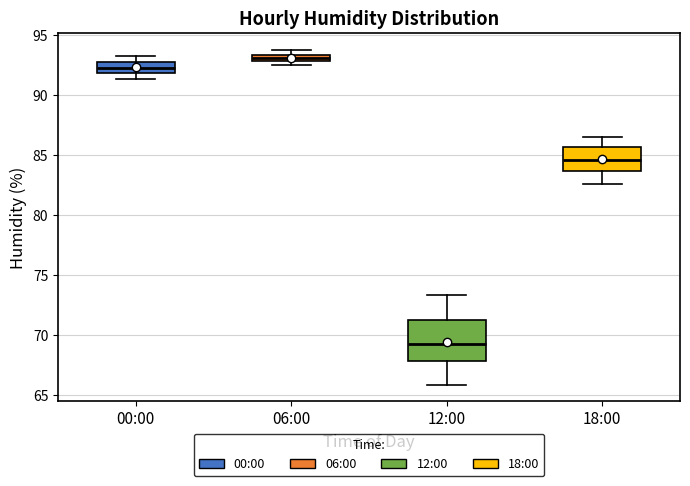

Where is the lower edge of the box for 00:00 on the y-axis? The values are not printed on the chart, so give them approximately, as read against the axis.

92.0